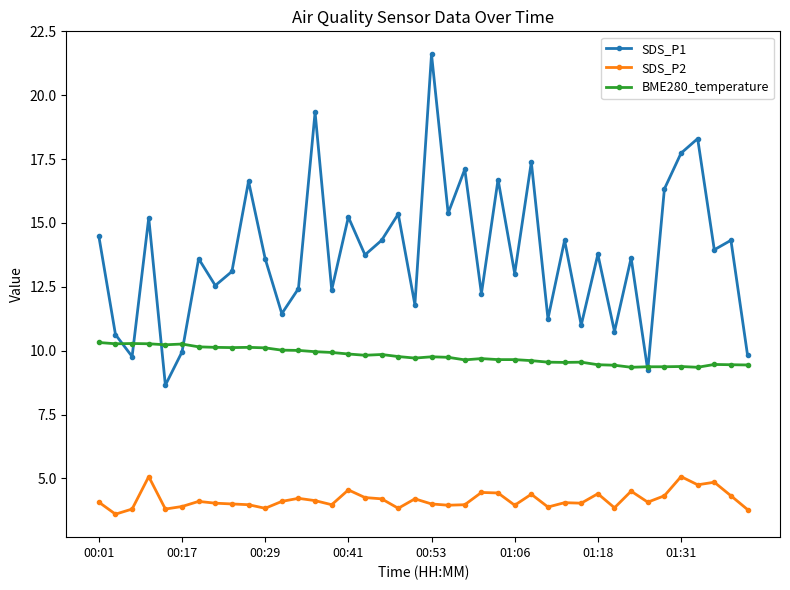

How many distinct data groups are displayed?

3